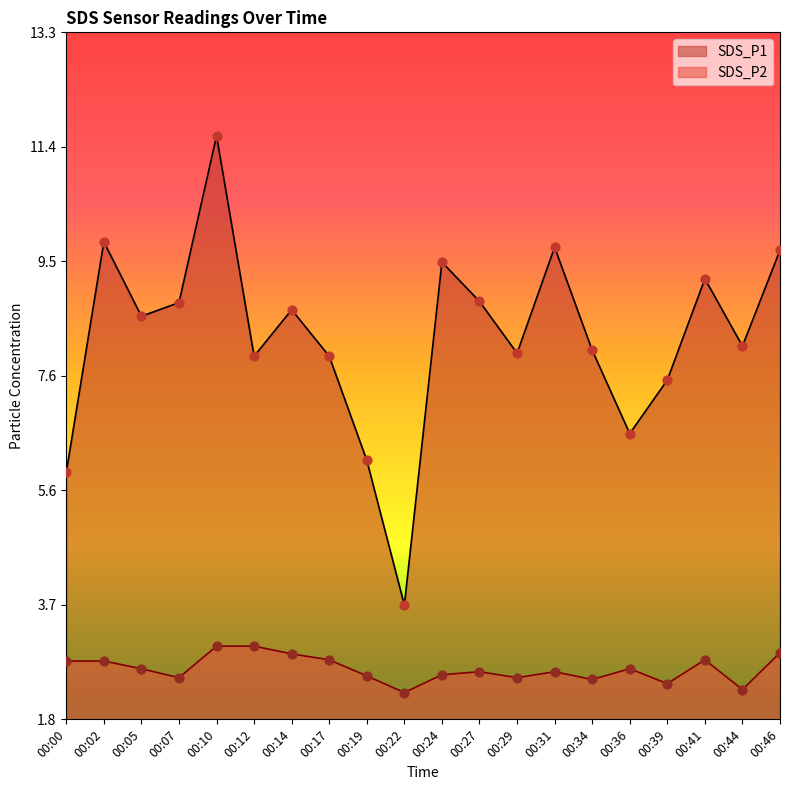

Which series contains the lowest Y value?

SDS_P2